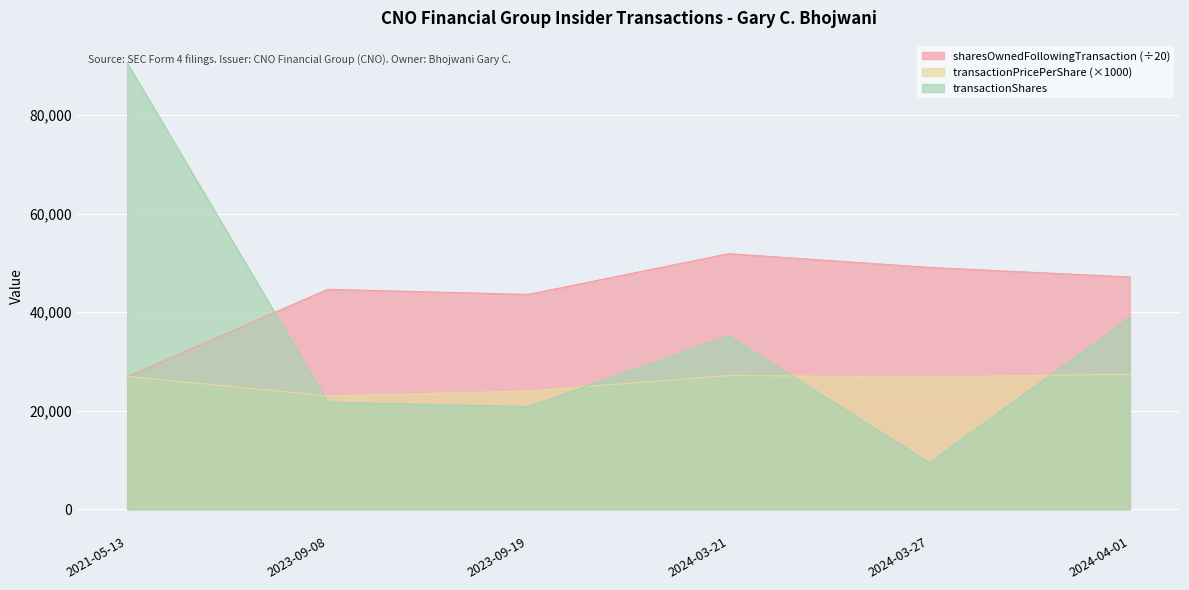

True or false: transactionPricePerShare has more than 2 interior local peaks.

False